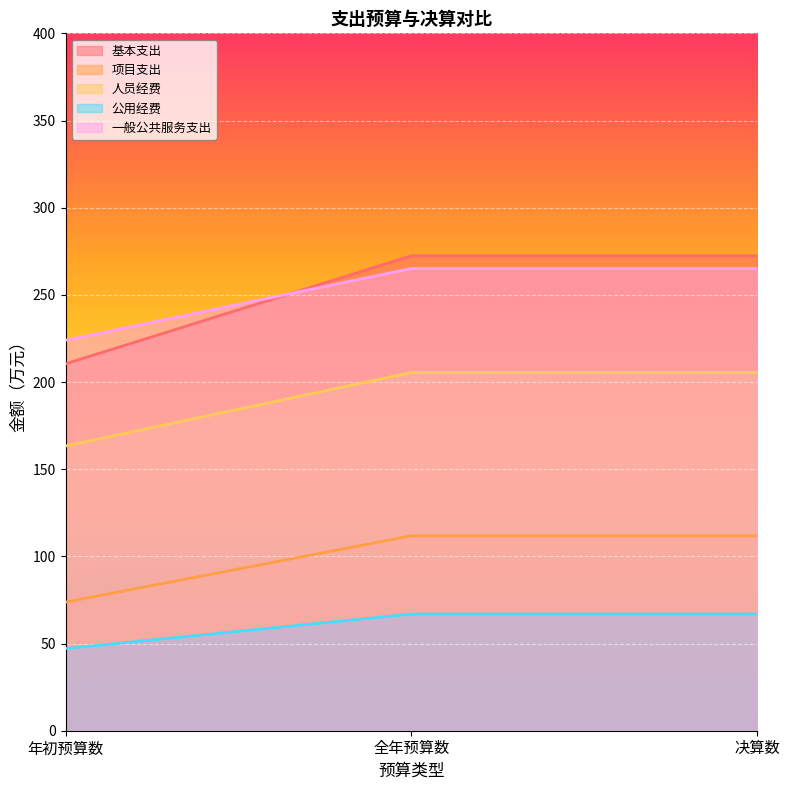

How many lines are shown in the chart?

5